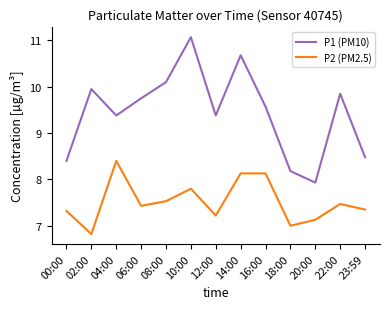

At 04:00, list the series in order from largest to smallest.

P1 (PM10), P2 (PM2.5)